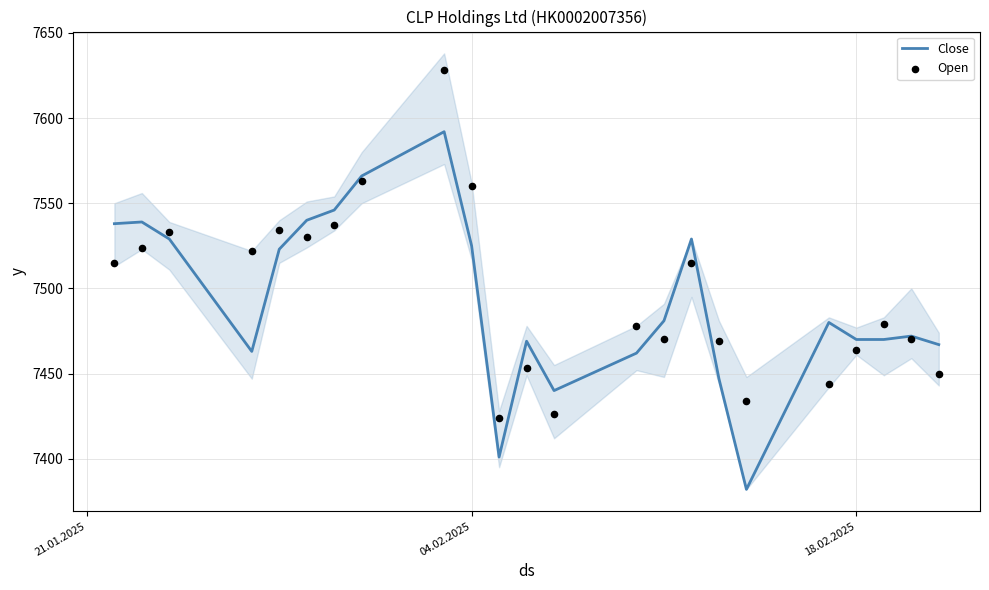

What is the highest value of the Close series?

7592